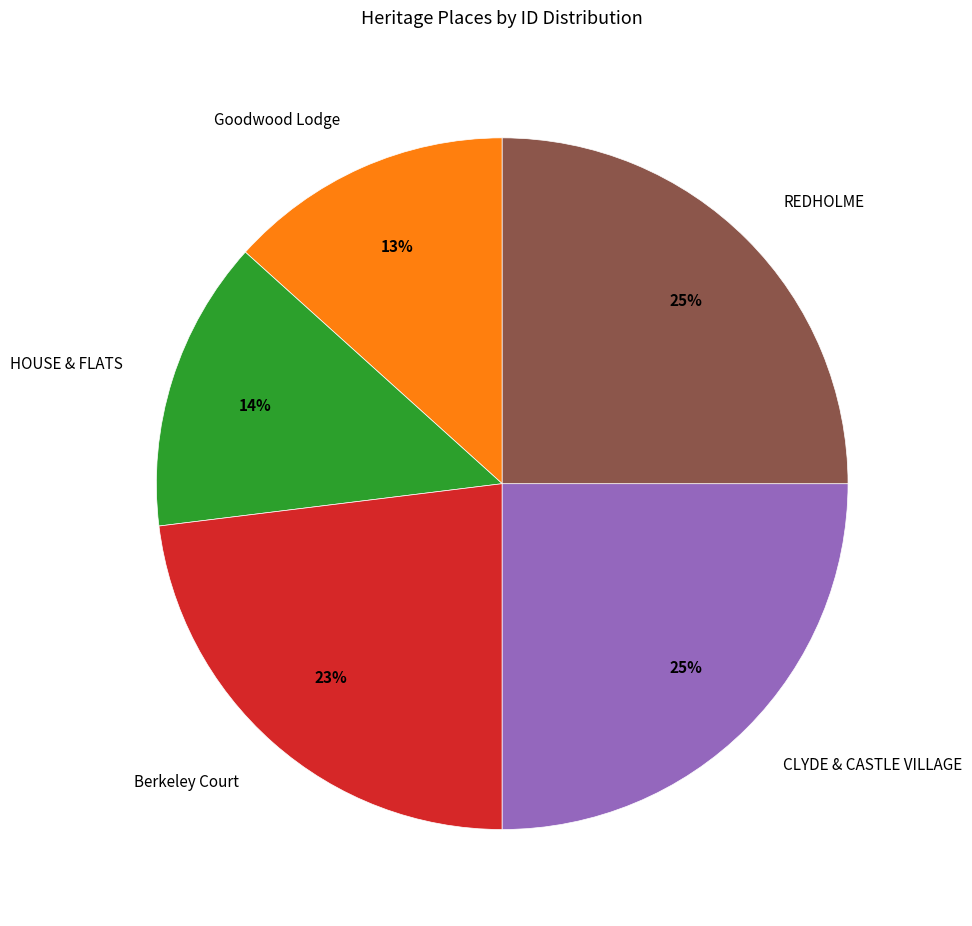

The CLYDE & CASTLE VILLAGE slice represents 32% of the pie. True or false?

False